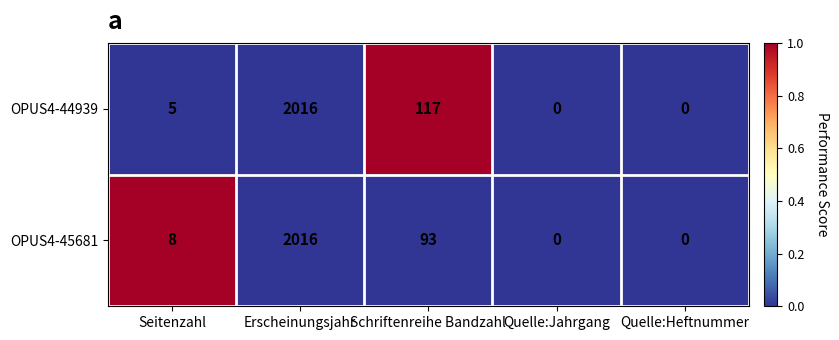

At which category is the sum across all series the highest?

Erscheinungsjahr